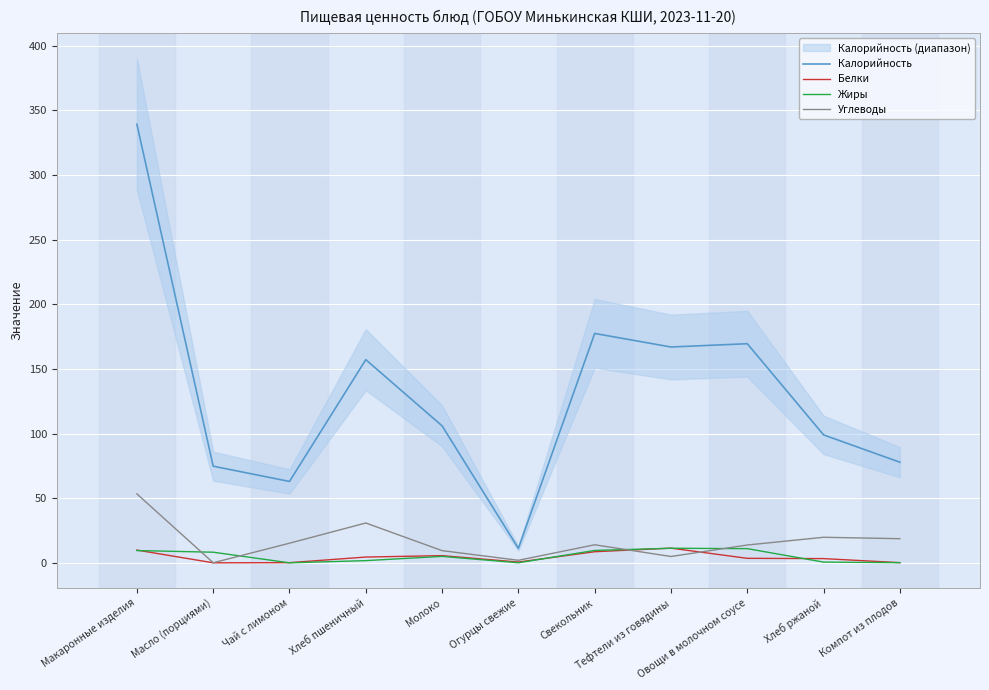

What is the value of the Жиры point at the 2nd from the left?

8.2